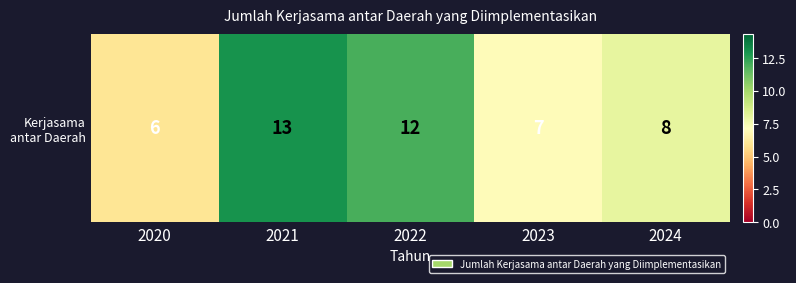

Which has a higher value, 2023 or 2024?

2024